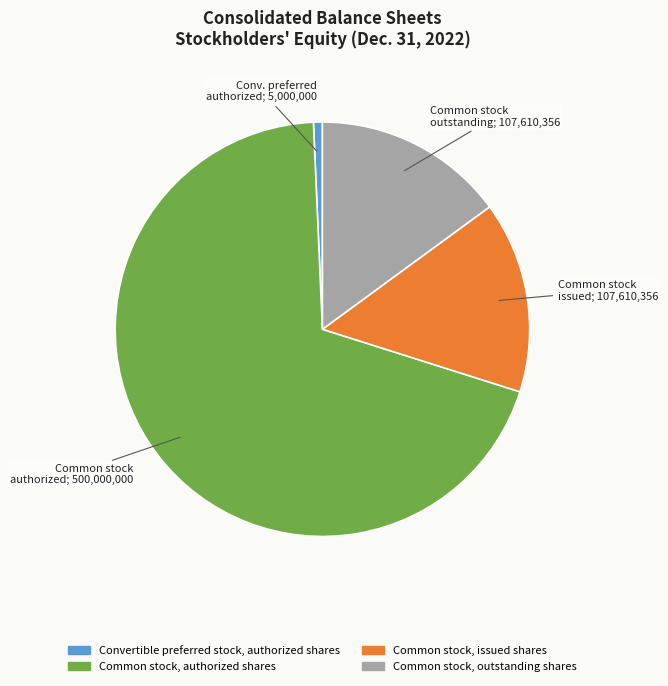

What is the smallest slice in the pie chart?

Convertible preferred stock, authorized shares